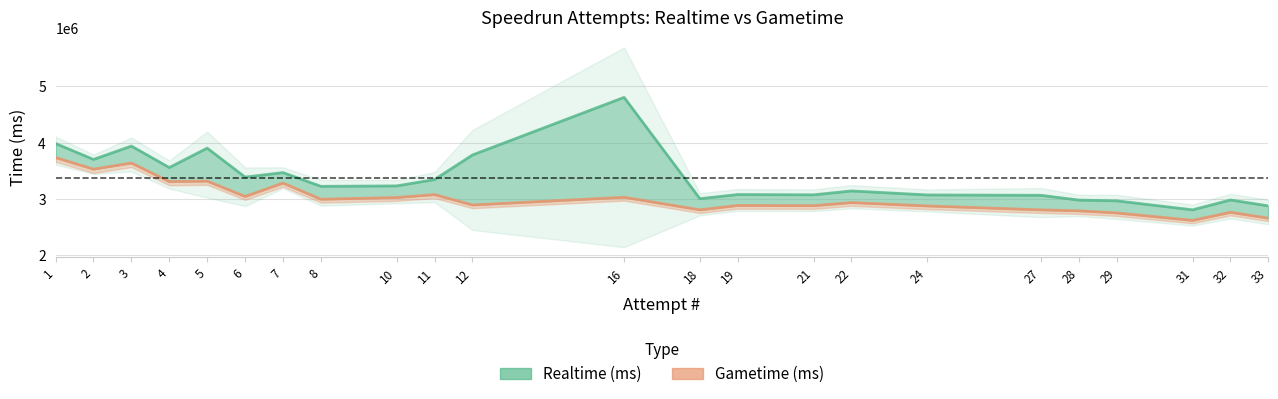

What is the lowest value of the Realtime (ms) series?

2806178